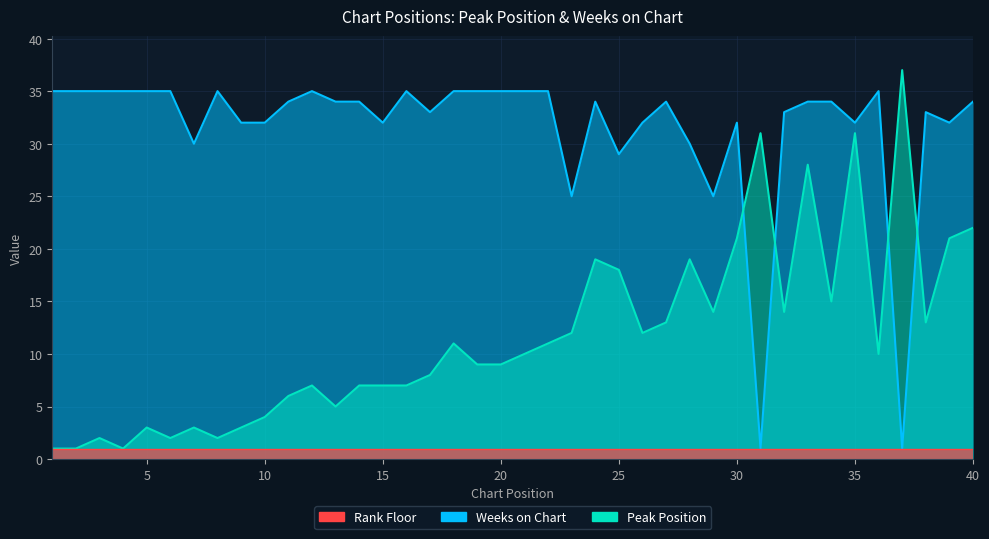

What is the value of the Weeks on Chart point at the 8th from the left?

35